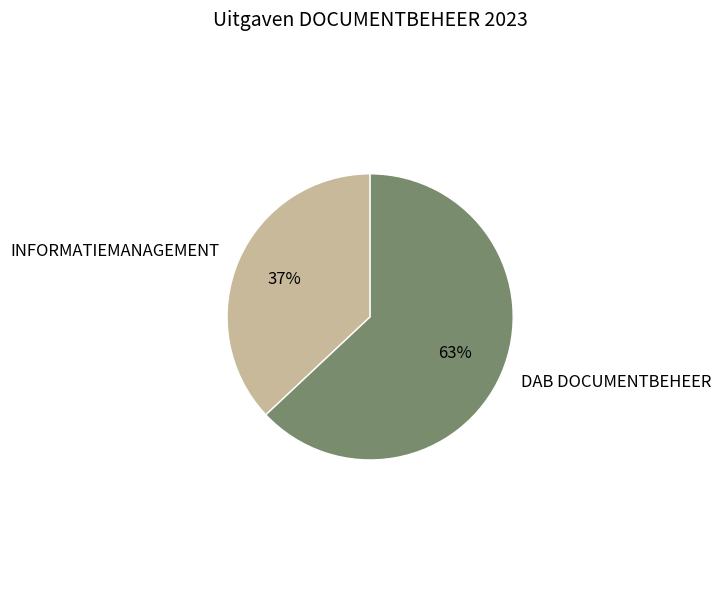

Approximately how many times larger is the value at INFORMATIEMANAGEMENT compared to DAB DOCUMENTBEHEER?

0.6